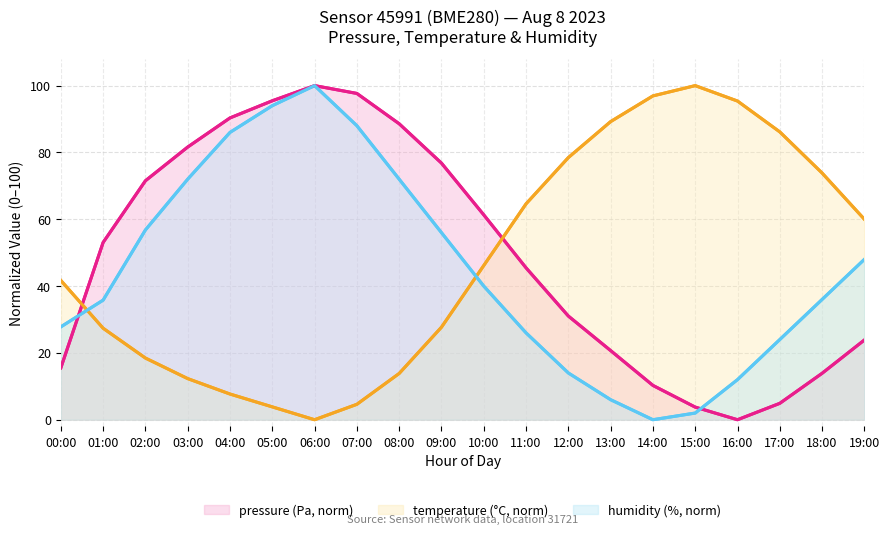

True or false: temperature (°C, norm) and pressure (Pa, norm) cross at least once.

True